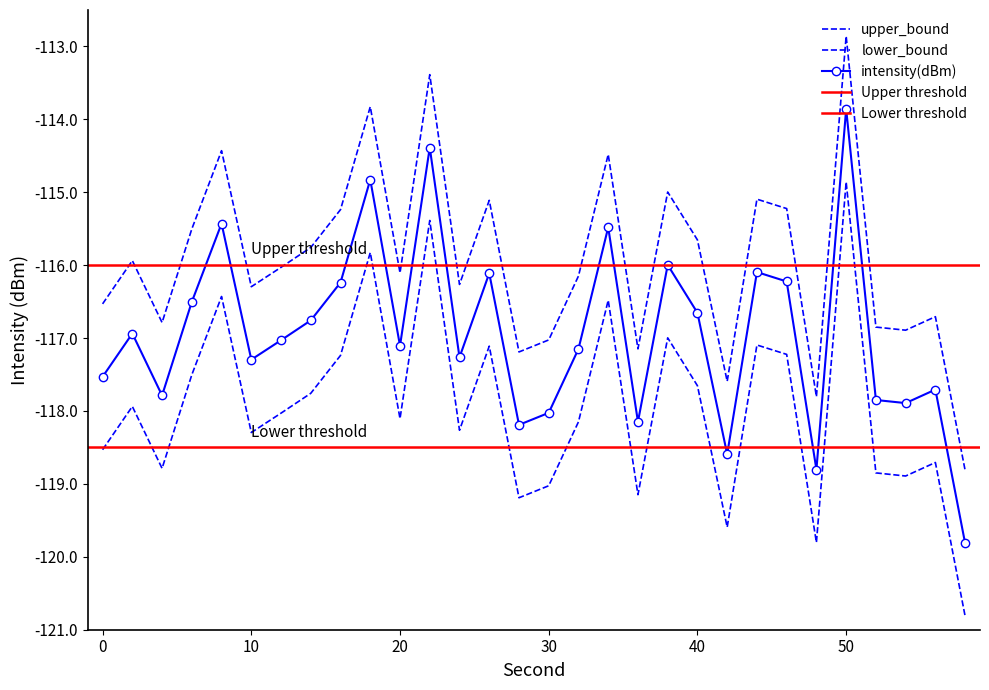

What is the difference between the maximum and minimum values in the lower_bound series?

6.0